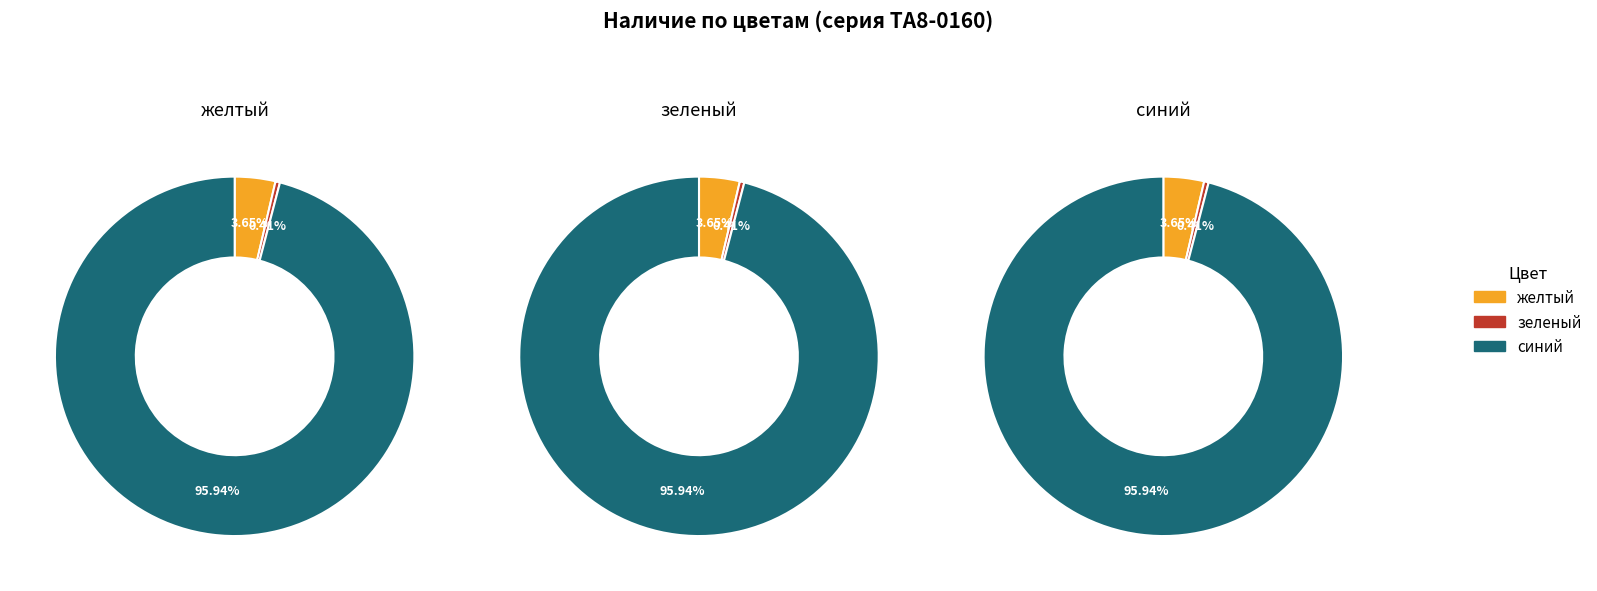

Is the sum of синий and желтый greater than half?

Yes